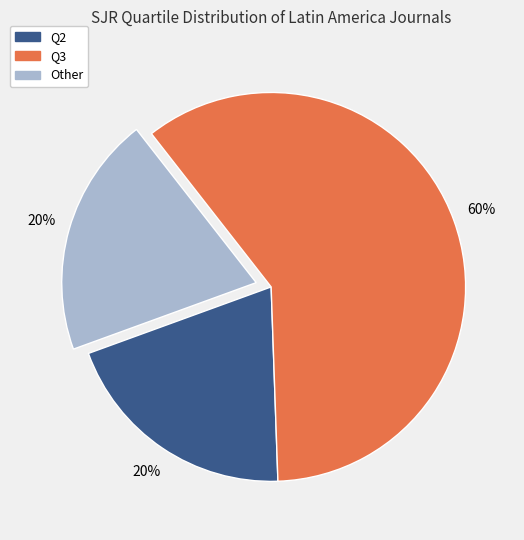

Do Other and Q3 together represent more than half of the pie?

Yes